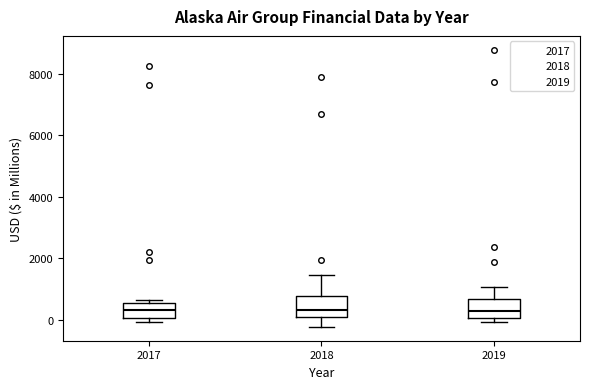

Where does the median line of the box at x = 2018 sit on the y-axis? The values are not printed on the chart, so give them approximately, as read against the axis.

400